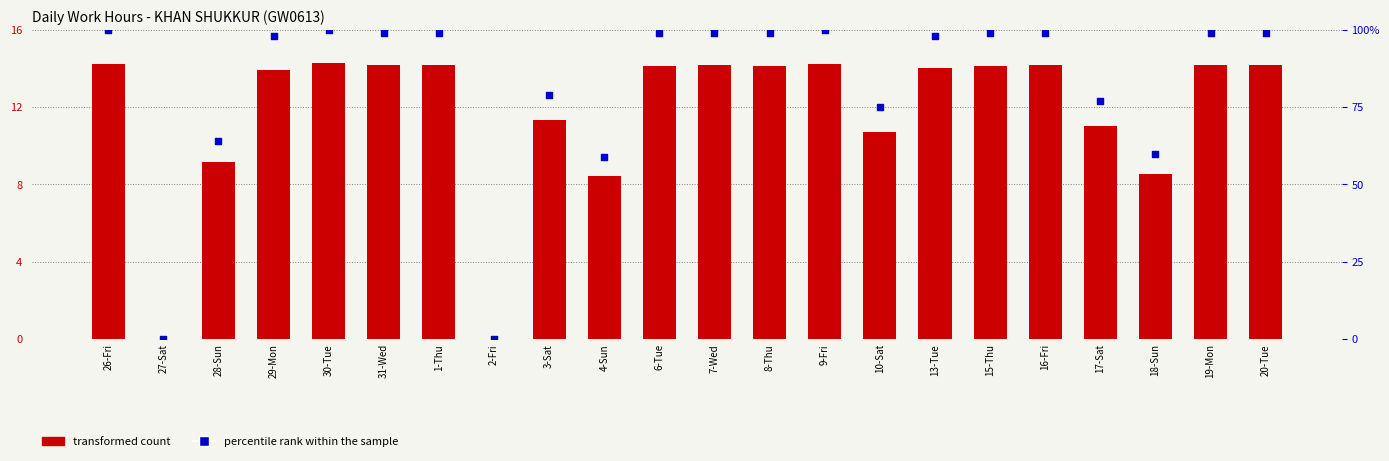

What are all the series names shown in the legend?

transformed count, percentile rank within the sample